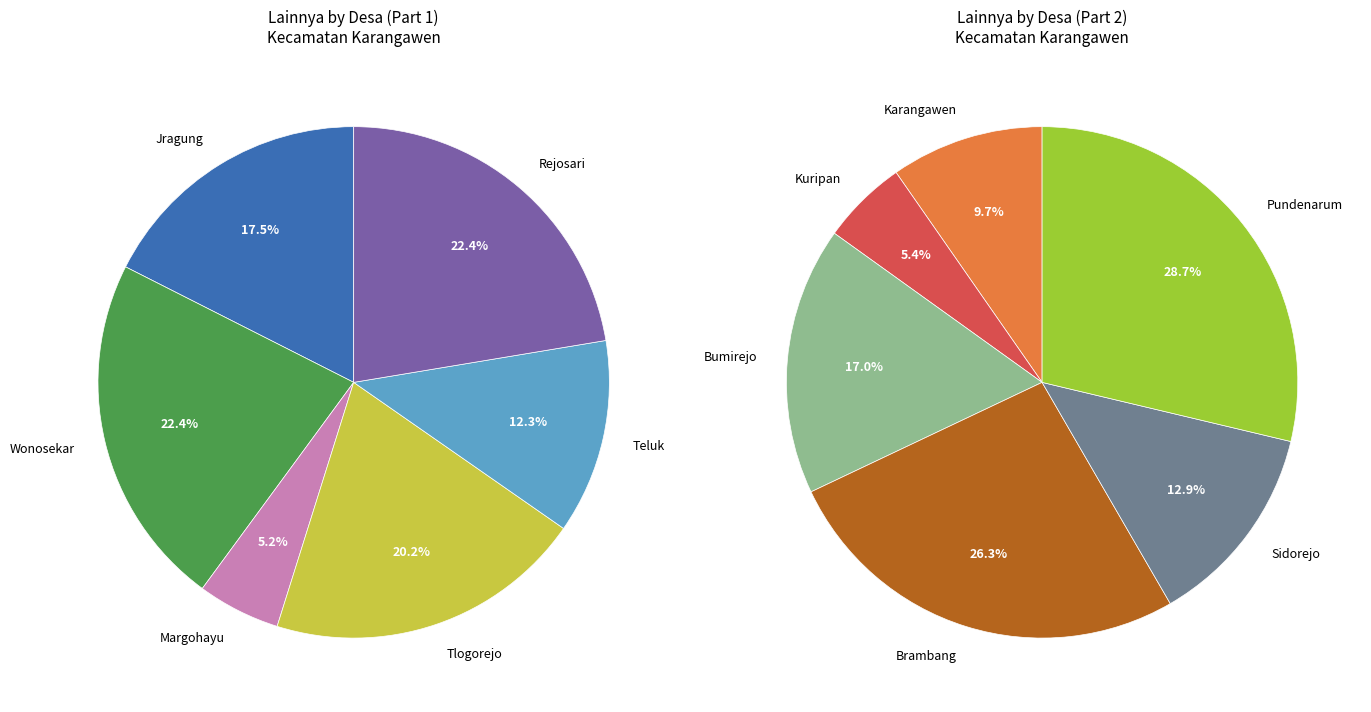

How many segments does this pie chart have?

12